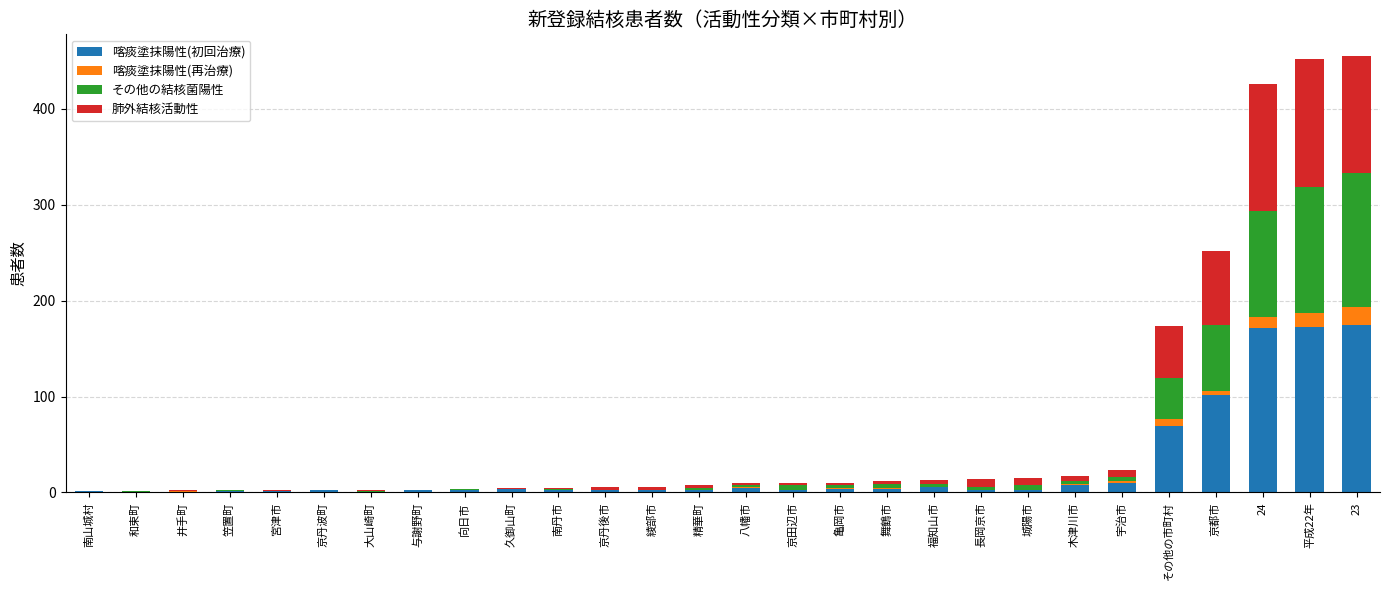

What is the maximum value for 喀痰塗抹陽性(初回治療)?

175